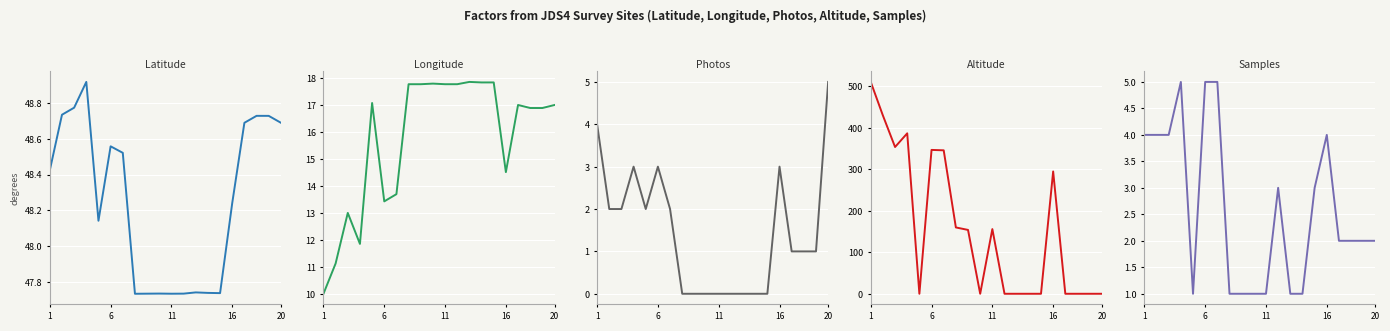

The Photos series shows 1.6 at 18. True or false?

False